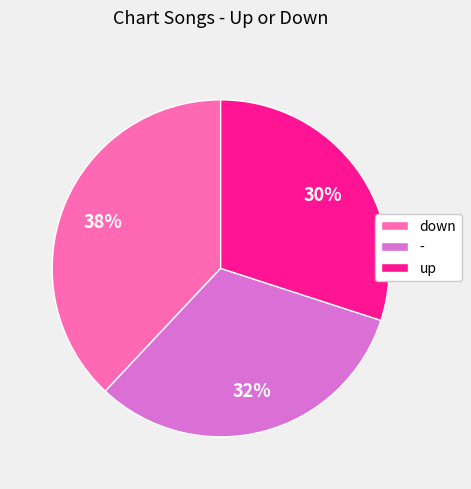

Which has a higher value, up or down?

down